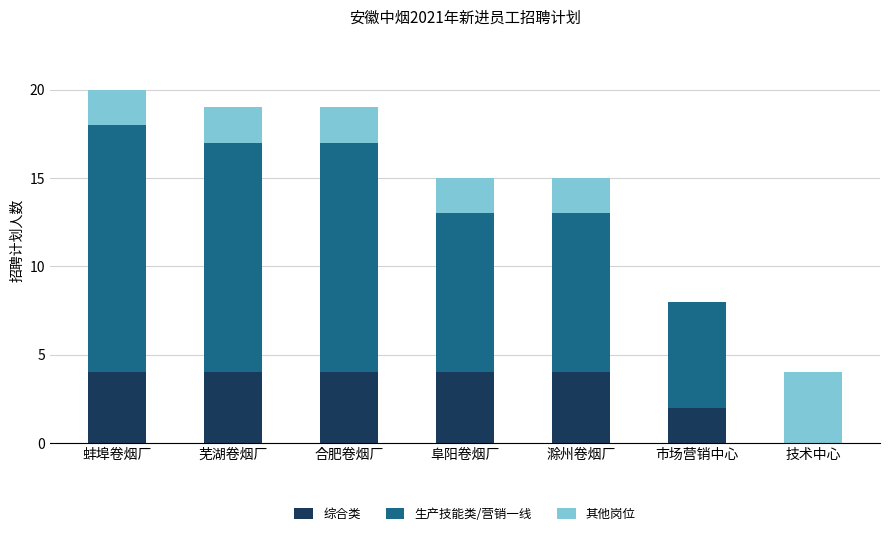

What is the maximum value for 综合类?

4